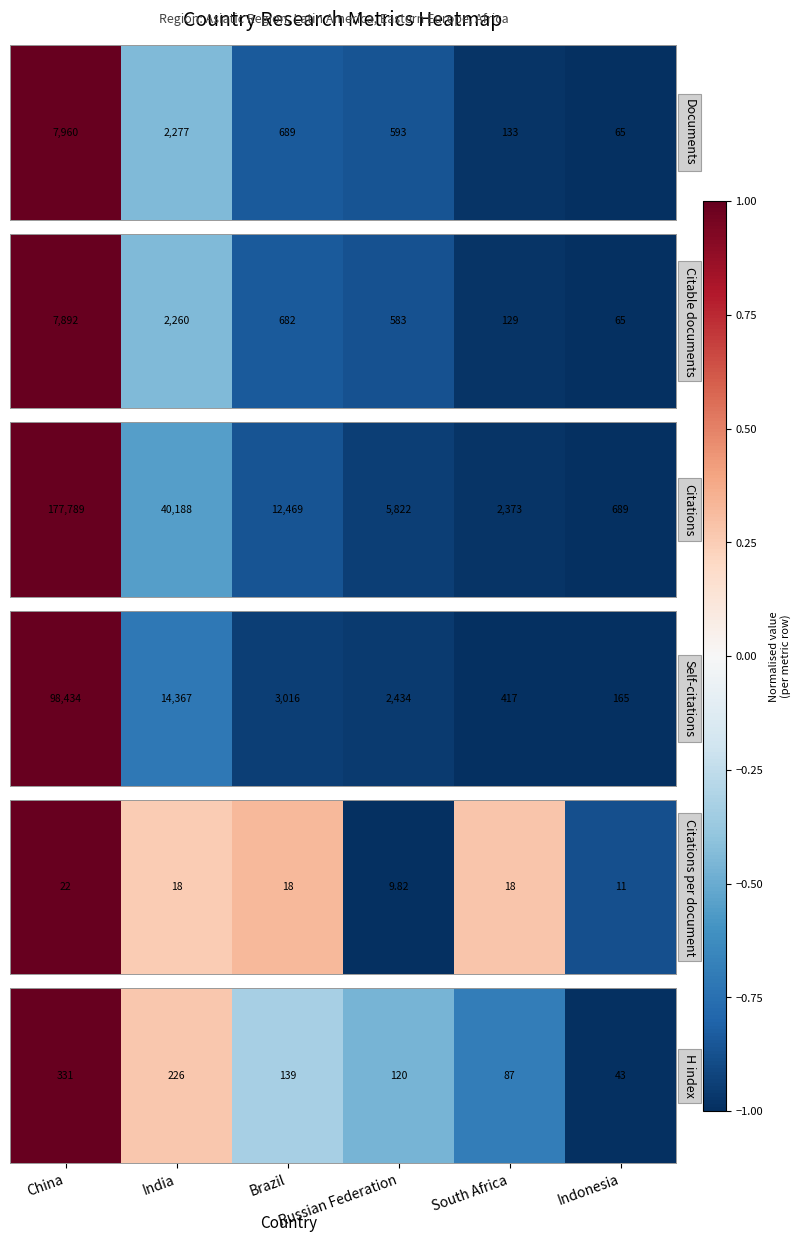

What is the maximum value shown in the chart?

1.0